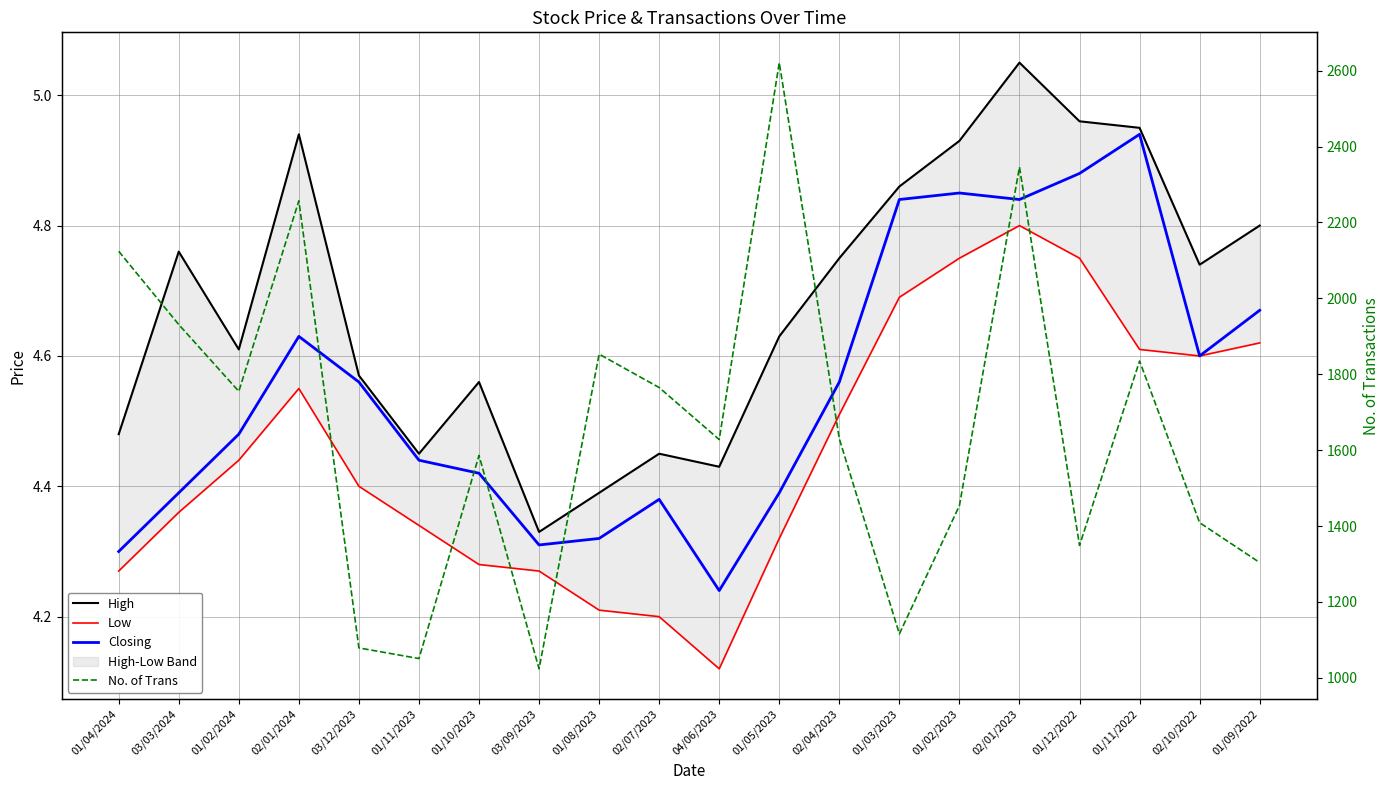

What is the value of the No. of Trans point at the 14th from the left?

1116.0